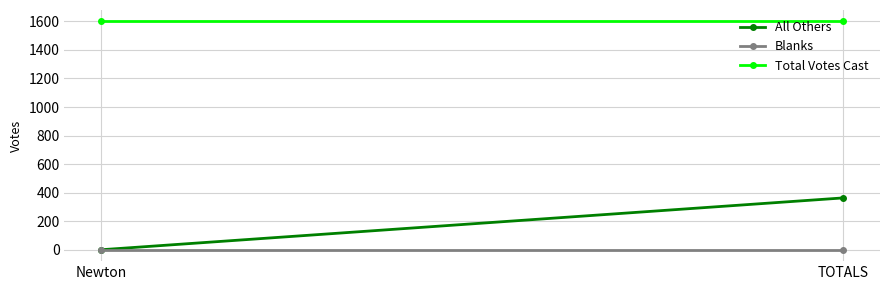

How many lines are shown in the chart?

3